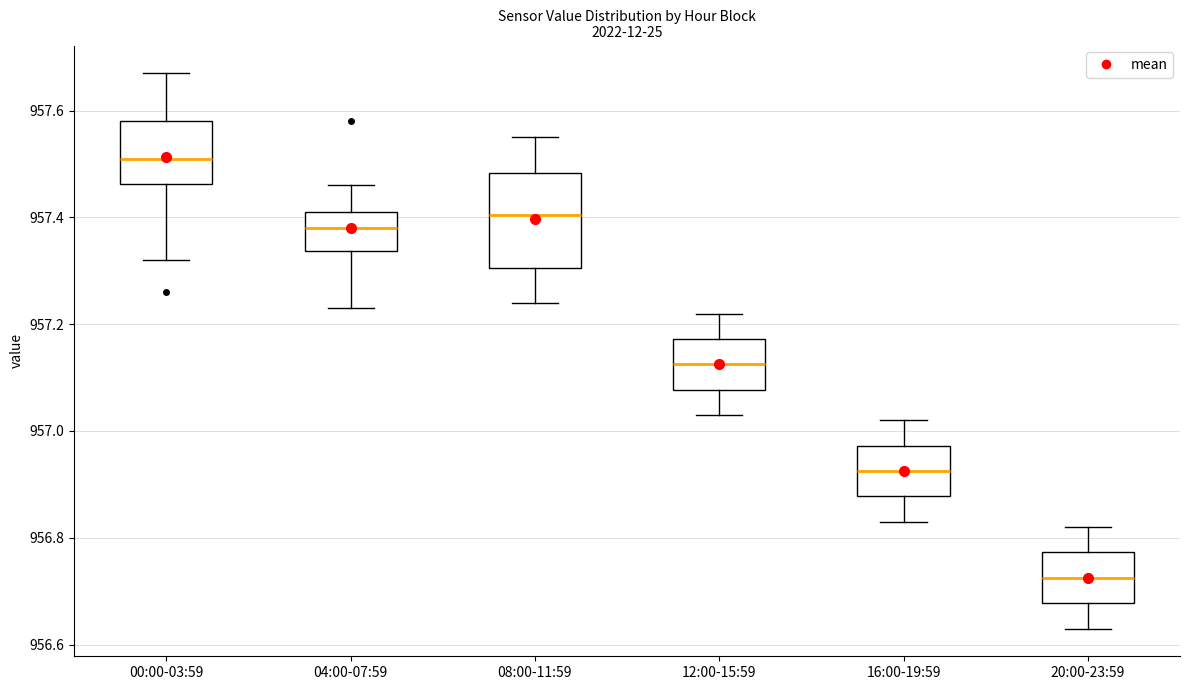

Where is the lower edge of the box for 20:00-23:59 on the y-axis? The values are not printed on the chart, so give them approximately, as read against the axis.

956.68